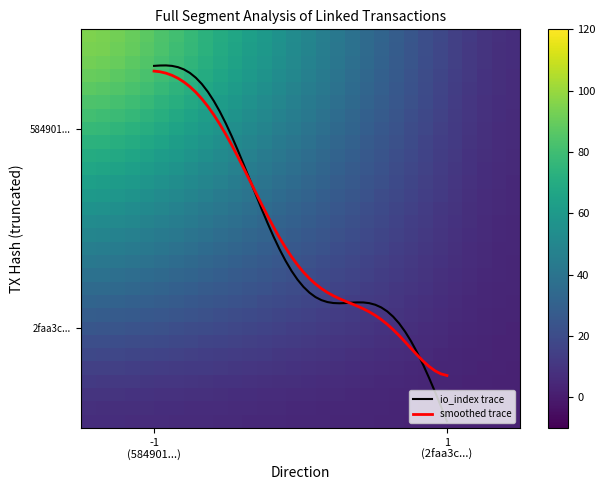

What is the minimum value for 2faa3c2af00ace53a73402845dcb579d04028df?

1